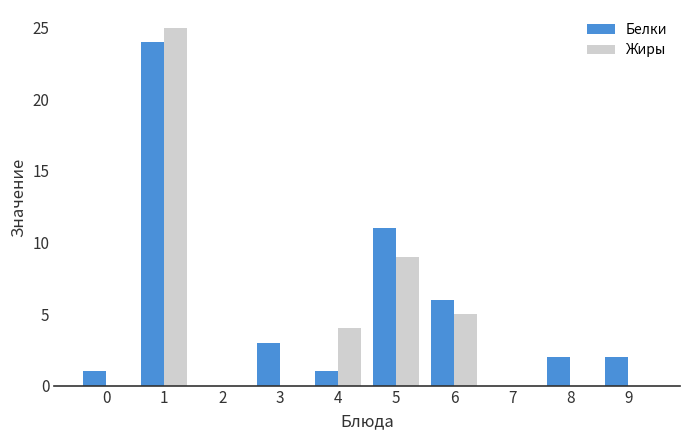

What is the average value of the Белки series?

5